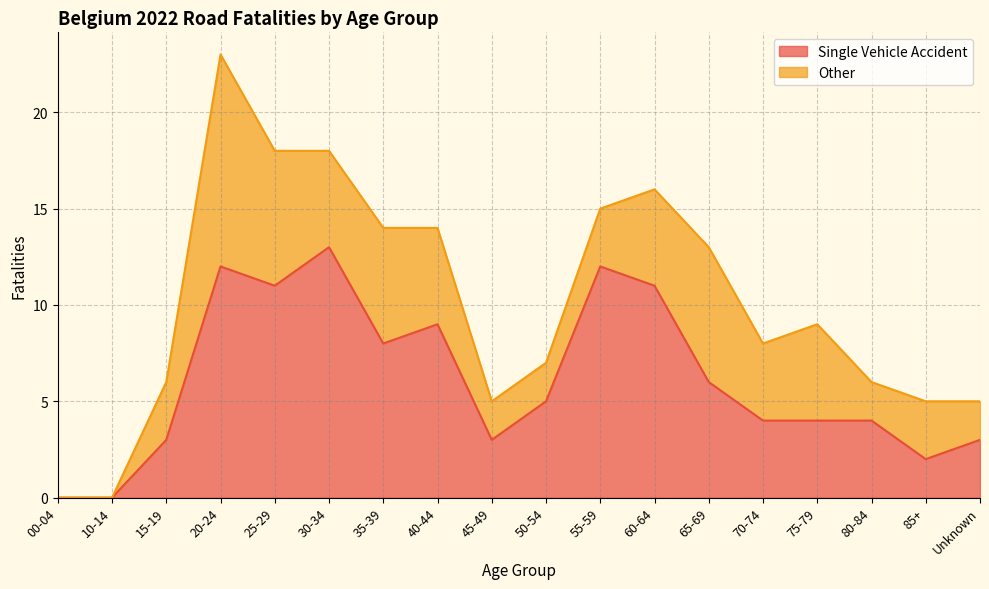

Rank the categories by value from highest to lowest.

30-34, 20-24, 55-59, 25-29, 60-64, 40-44, 35-39, 65-69, 50-54, 70-74, 75-79, 80-84, 15-19, 45-49, Unknown, 85+, 00-04, 10-14